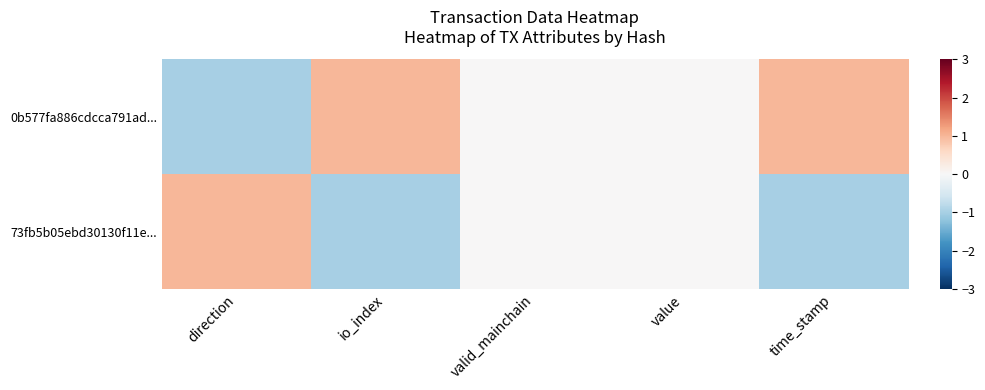

Which has a higher value, direction or value?

value